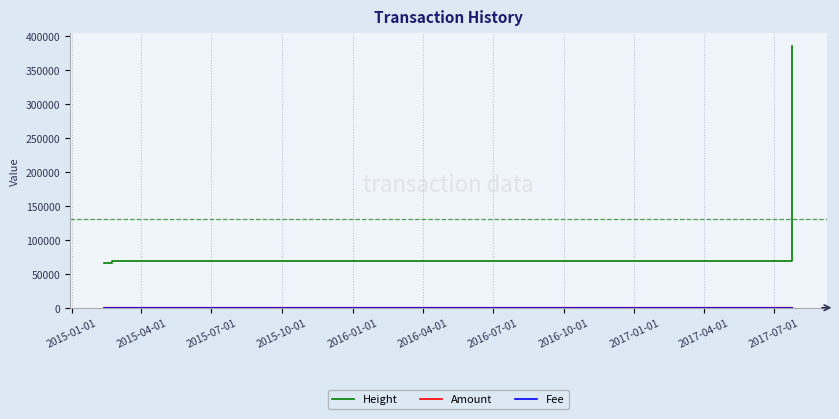

Which series has the largest total across all categories?

Height